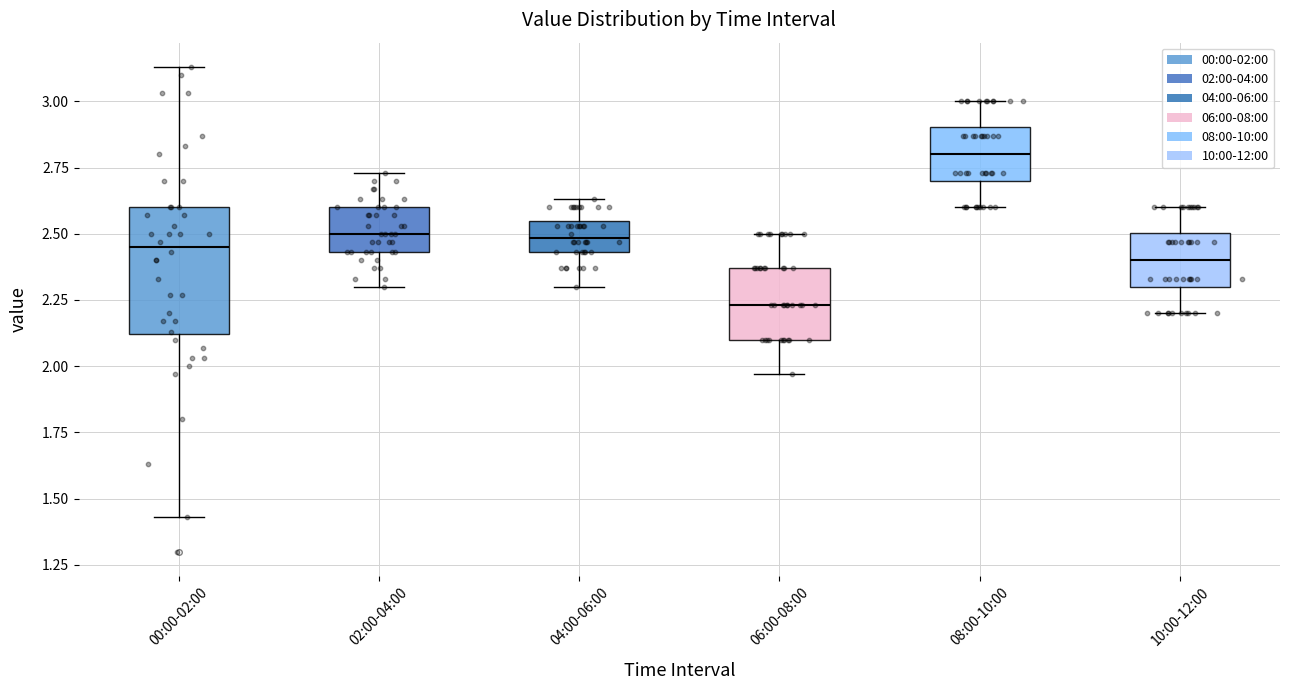

Where does the lower whisker of the box for 06:00-08:00 end on the y-axis? The values are not printed on the chart, so give them approximately, as read against the axis.

1.95